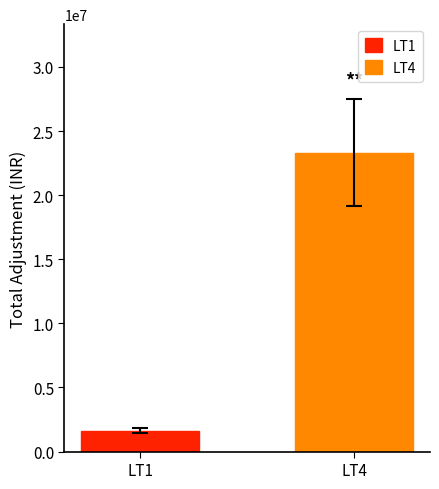

Which series has the widest spread of values?

LT1